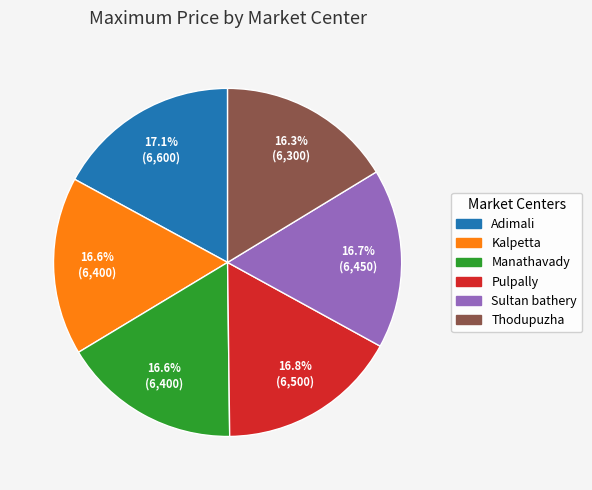

How many segments does this pie chart have?

6